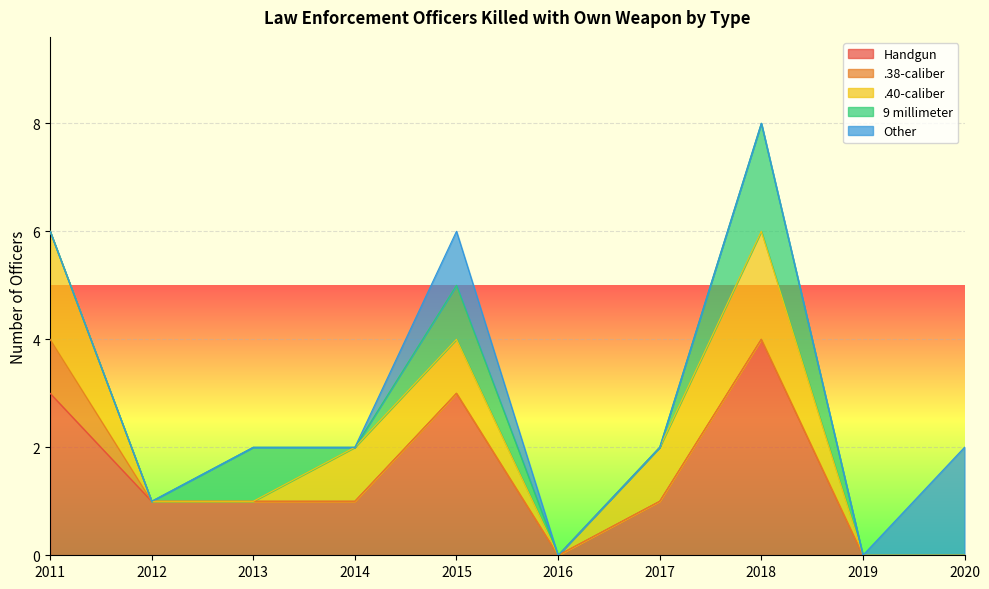

Which has a higher value, 2015 or 2012?

2015